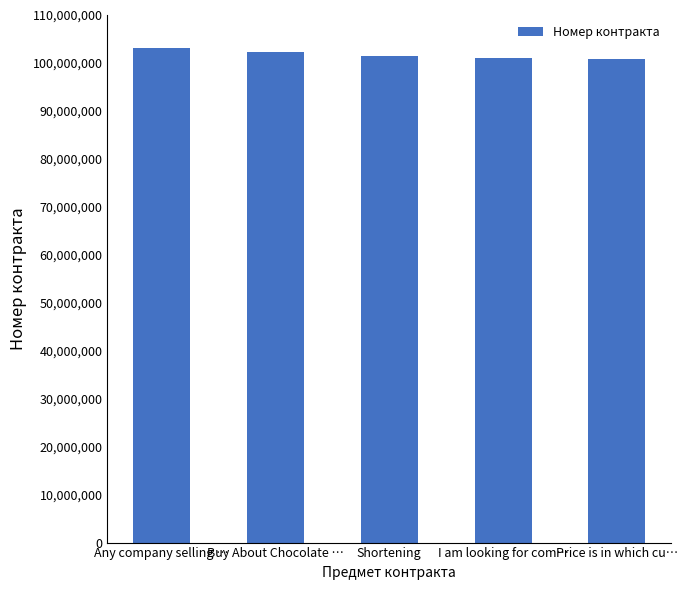

Does the chart contain stacked bars?

No